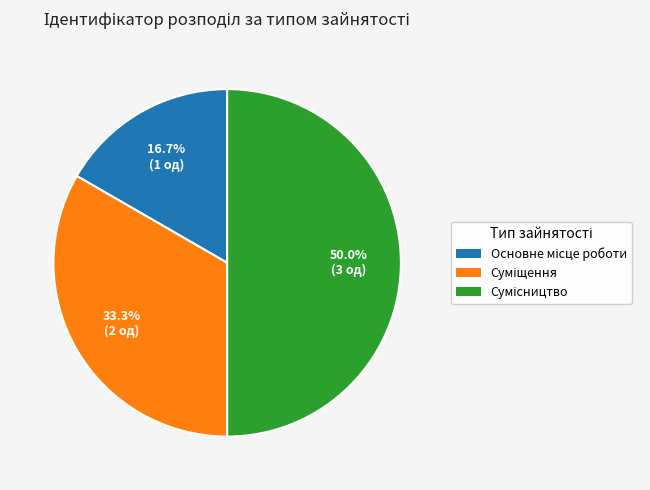

What is the change in value from Основне місце роботи to Сумісництво?

+2